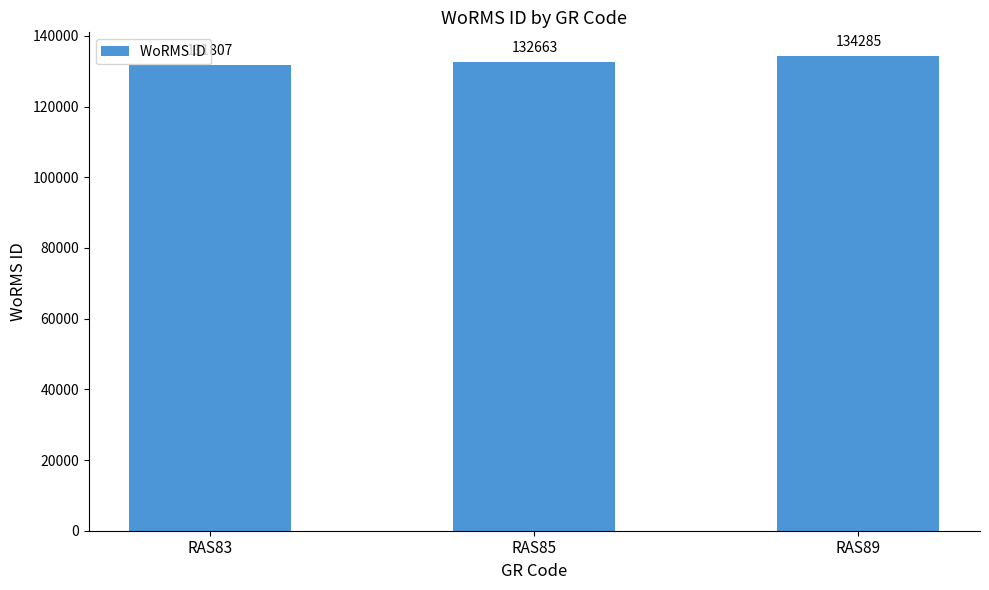

Reading left to right, what are all the values shown in this chart?

RAS83=131807	RAS85=132663	RAS89=134285